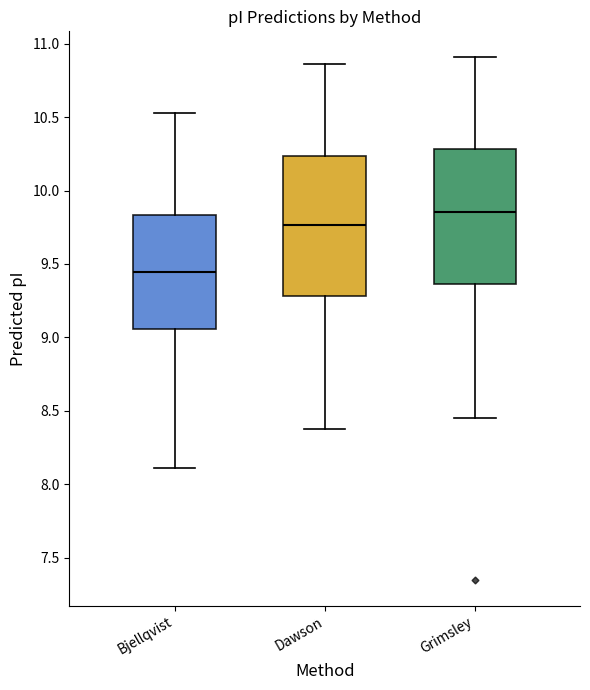

Reading left to right, transcribe this box plot: for each box, give where its median line is, the range the box spans, and where its two whiskers end, as read against the y-axis. The values are not printed on the chart, so give them approximately, as read against the axis.

Bjellqvist: median 9.45, box 9.05 to 9.85, whiskers 8.10 to 10.55
Dawson: median 9.75, box 9.30 to 10.25, whiskers 8.40 to 10.85
Grimsley: median 9.85, box 9.35 to 10.30, whiskers 8.45 to 10.90